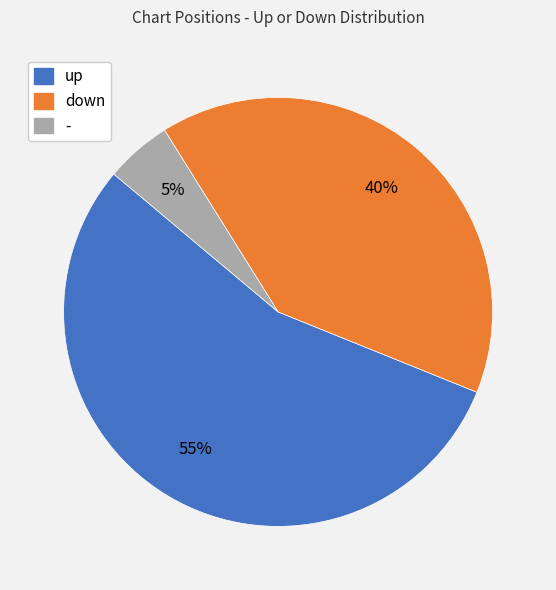

To the nearest percent, what is the average slice percentage?

33%